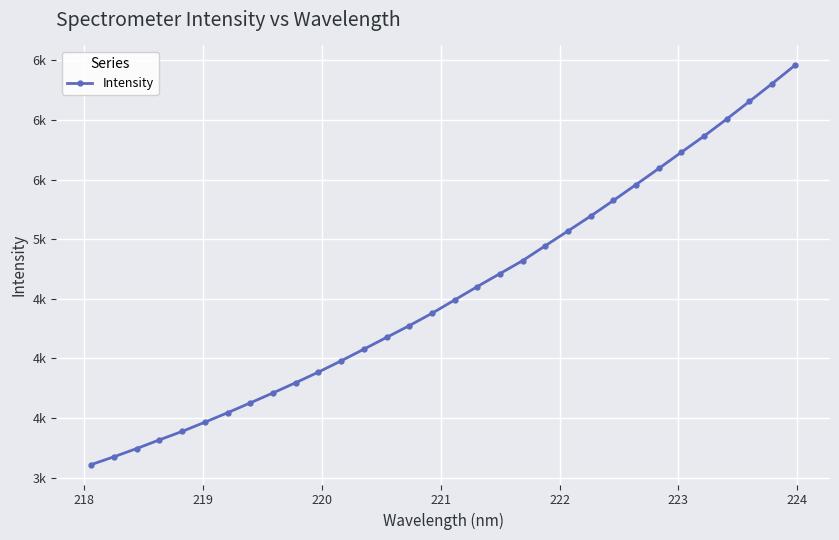

Does the chart have visible grid lines?

Yes